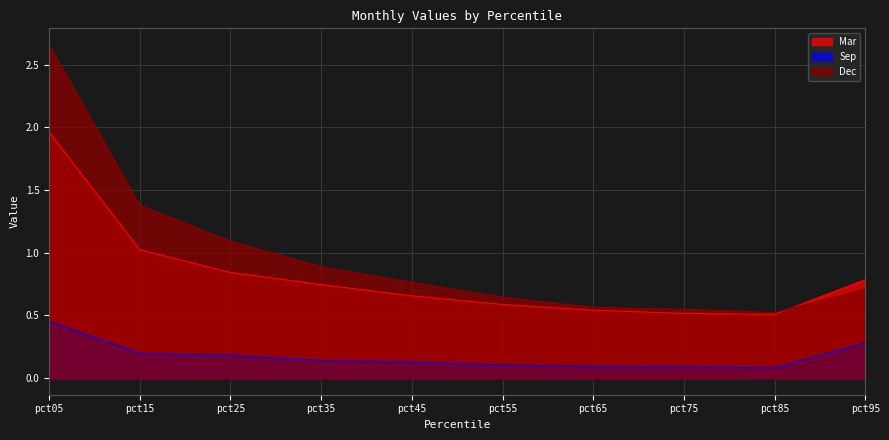

Rank the series by their maximum value, from highest to lowest.

Dec, Mar, Sep